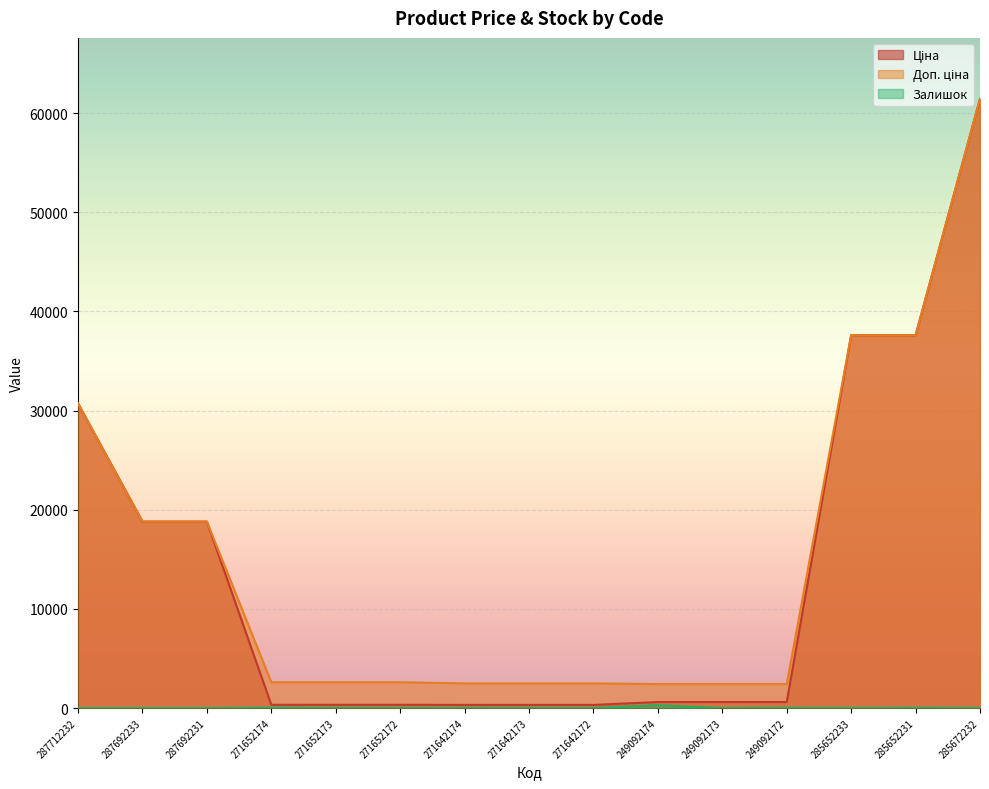

Is the value of Доп. ціна at 285652231 greater than the value of Ціна at 285652231?

No